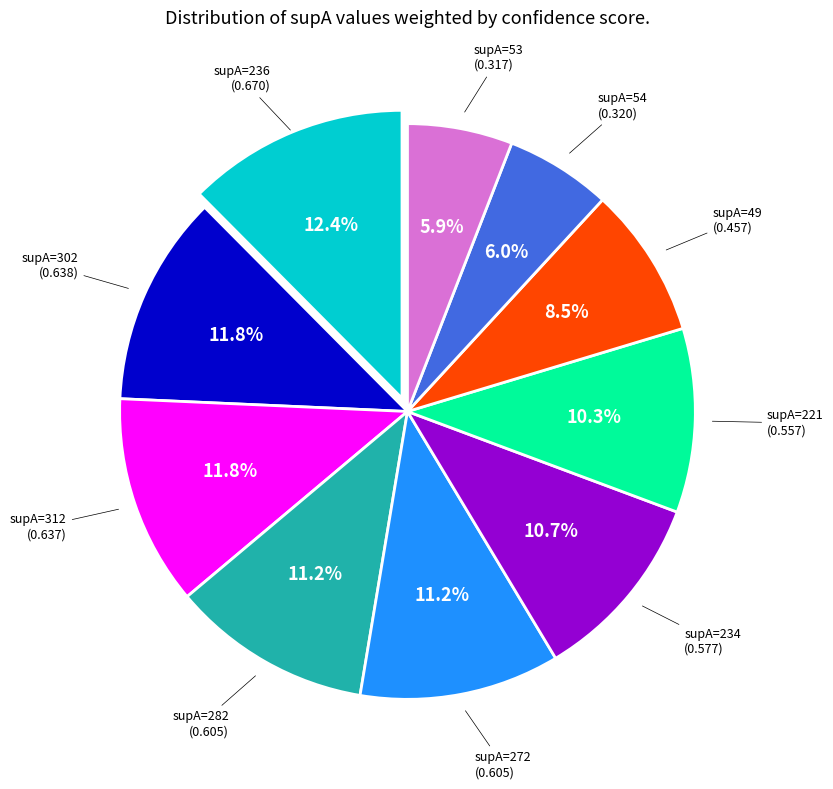

Is there any slice that represents more than half of the pie?

No